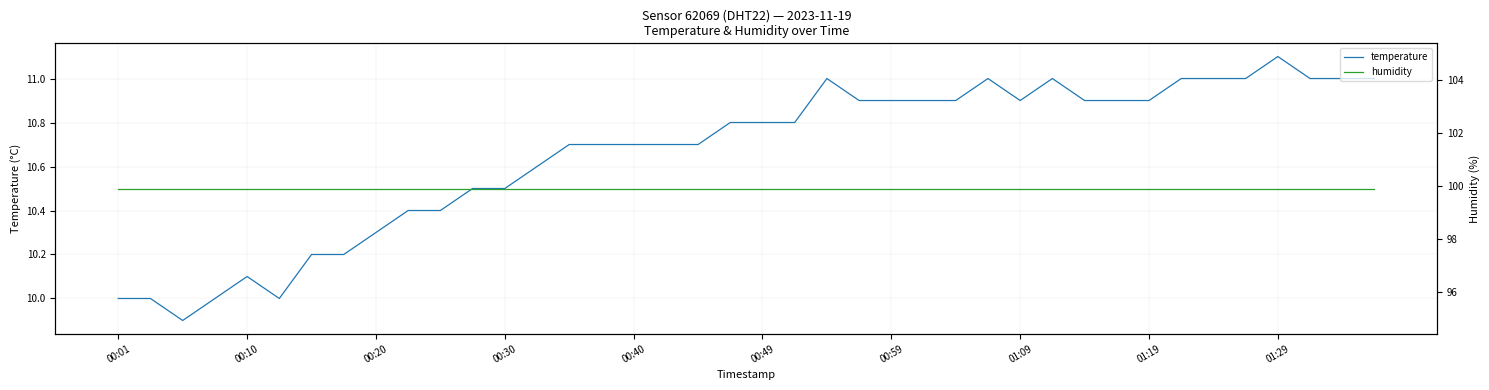

Where is humidity nearest to the value 99?

00:01